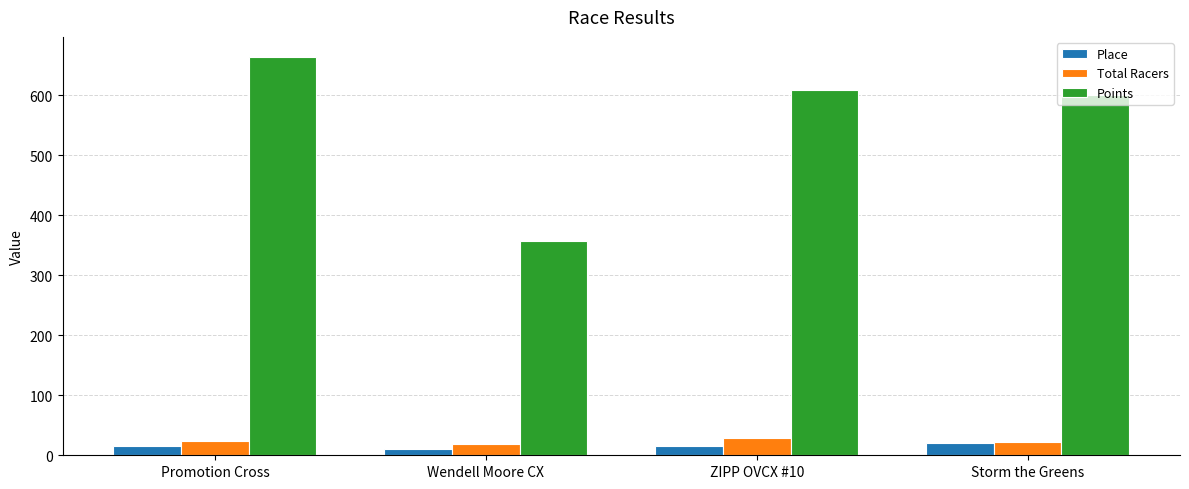

What are all the series names shown in the legend?

Place, Total Racers, Points